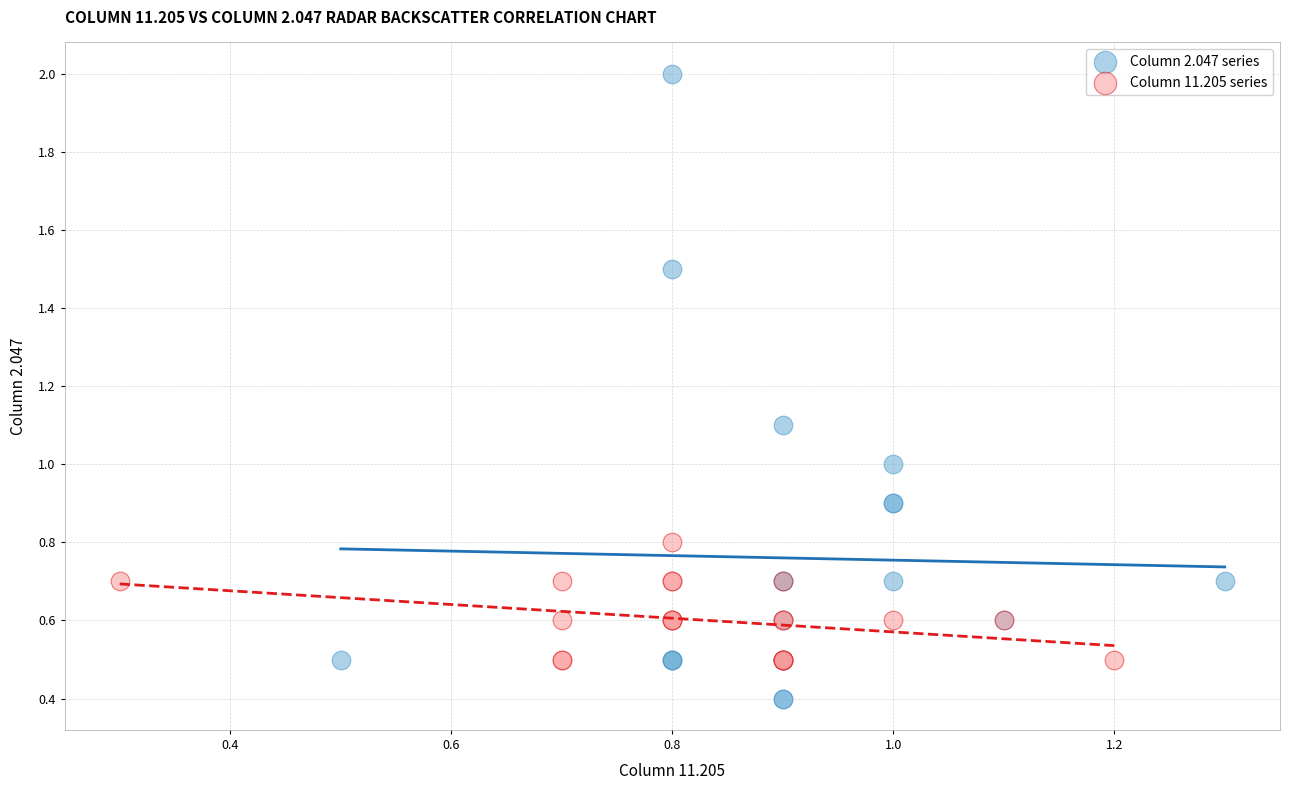

Which series reaches the maximum Y coordinate?

Column 2.047 series